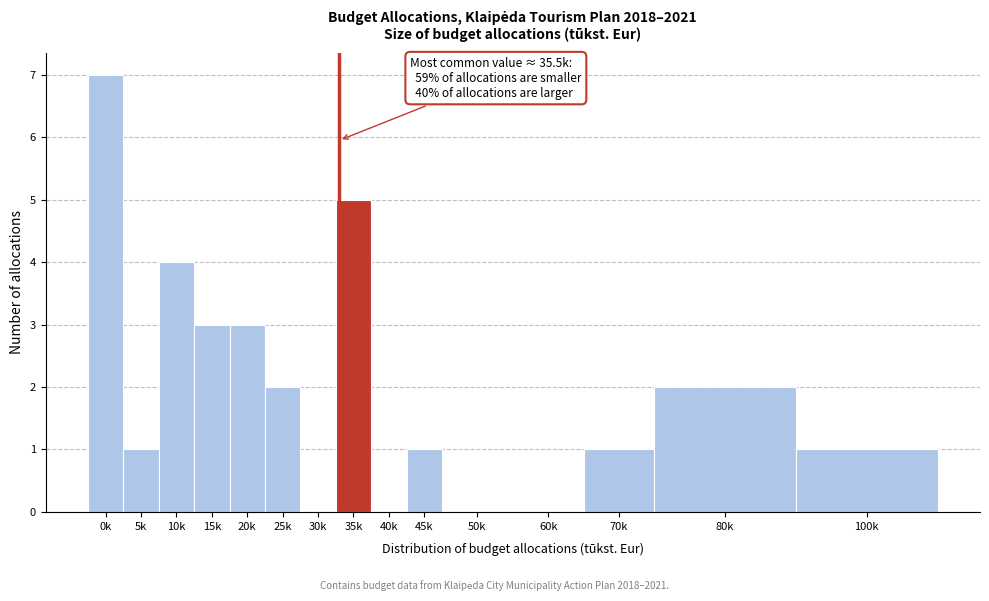

Reading left to right, extract all data points from this chart.

0k=7	5k=1	10k=4	15k=3	20k=3	25k=2	30k=0	35k=5	40k=0	45k=1	50k=0	60k=0	70k=1	80k=2	100k=1